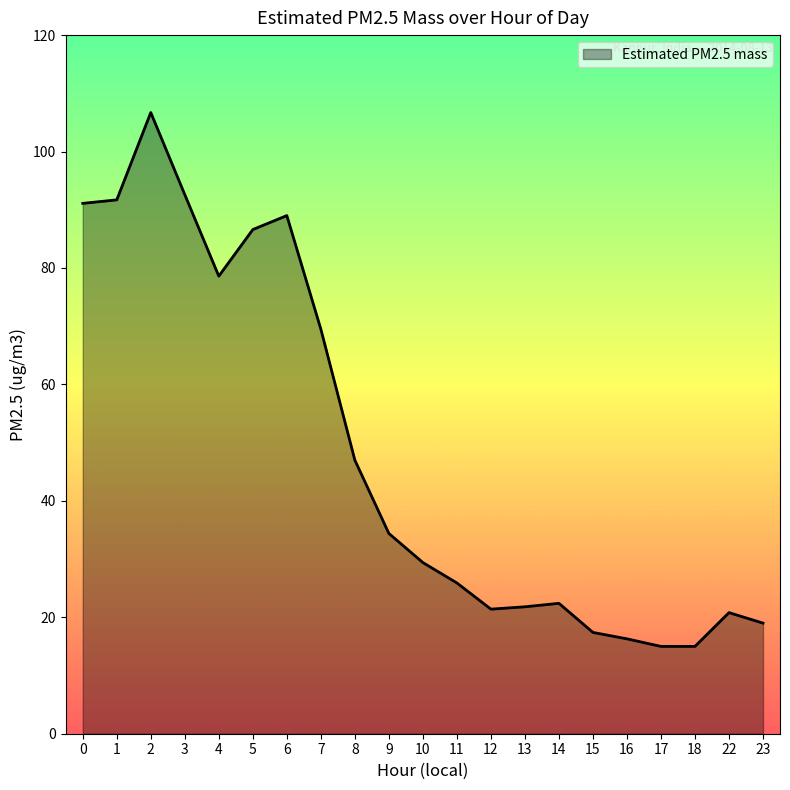

How many distinct data groups are displayed?

1